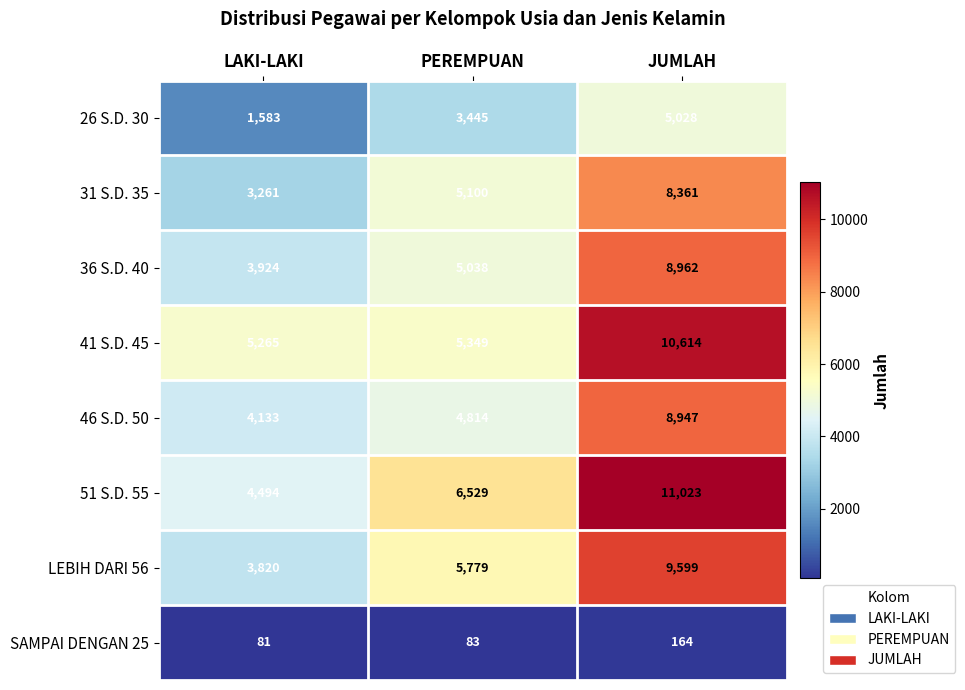

What is the sum of all SAMPAI DENGAN 25 values?

328